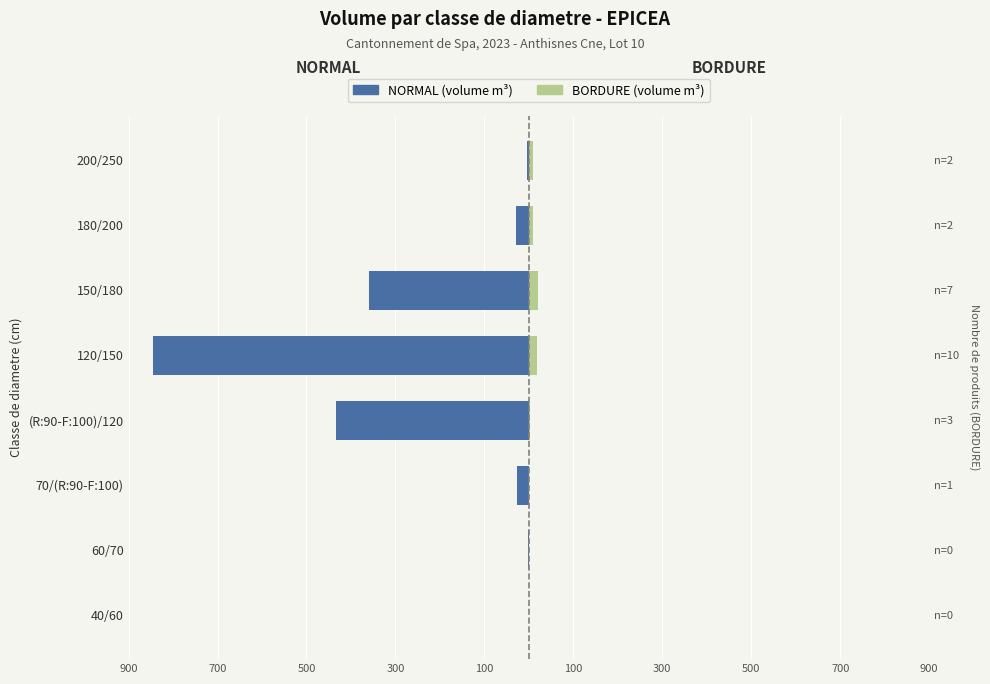

How many categories are shown in the chart?

8